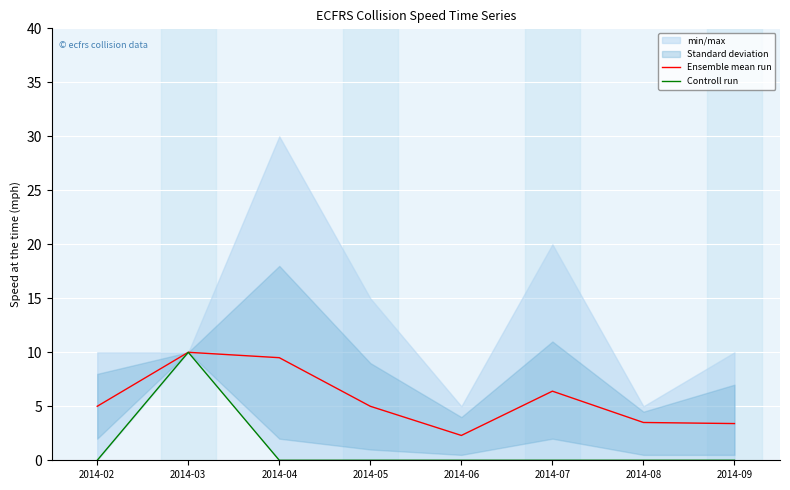

How many lines are shown in the chart?

2